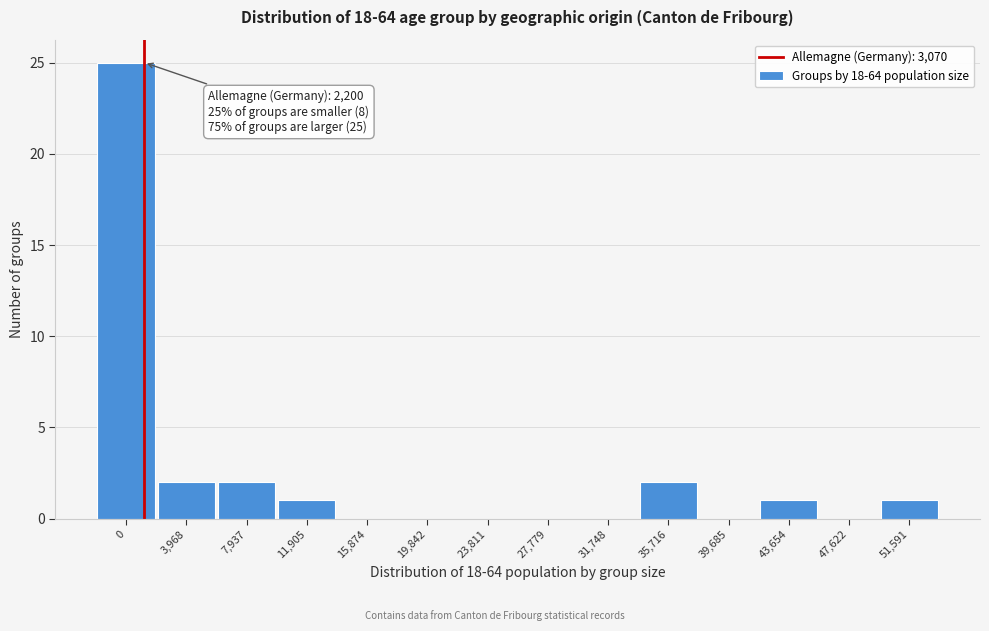

Reading right to left, transcribe all the data shown in this chart.

51,591=1	47,622=0	43,654=1	39,685=0	35,716=2	31,748=0	27,779=0	23,811=0	19,842=0	15,874=0	11,905=1	7,937=2	3,968=2	0=25